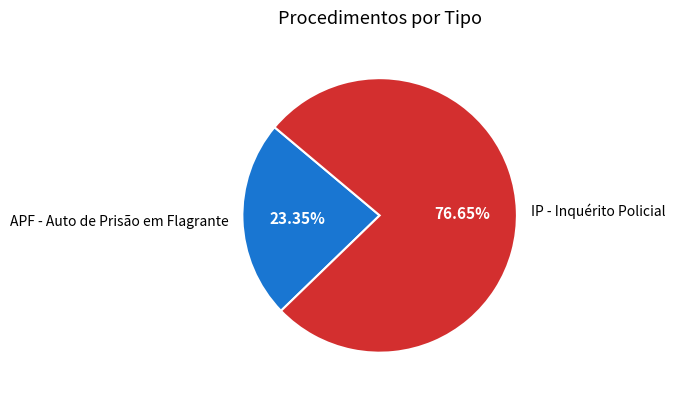

What percentage is the IP - Inquérito Policial slice, to the nearest percent?

77%